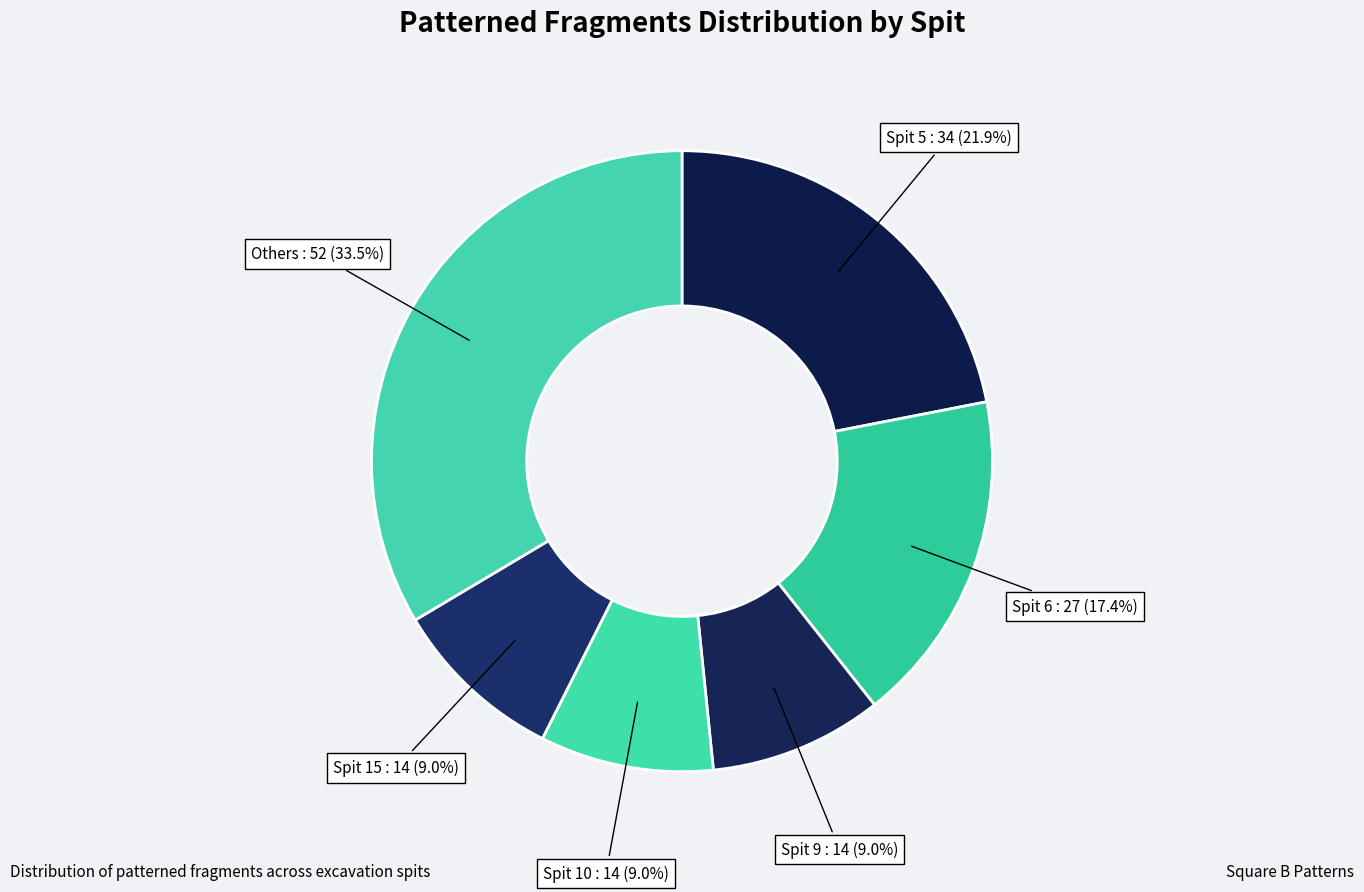

Count the number of slices in the pie.

6